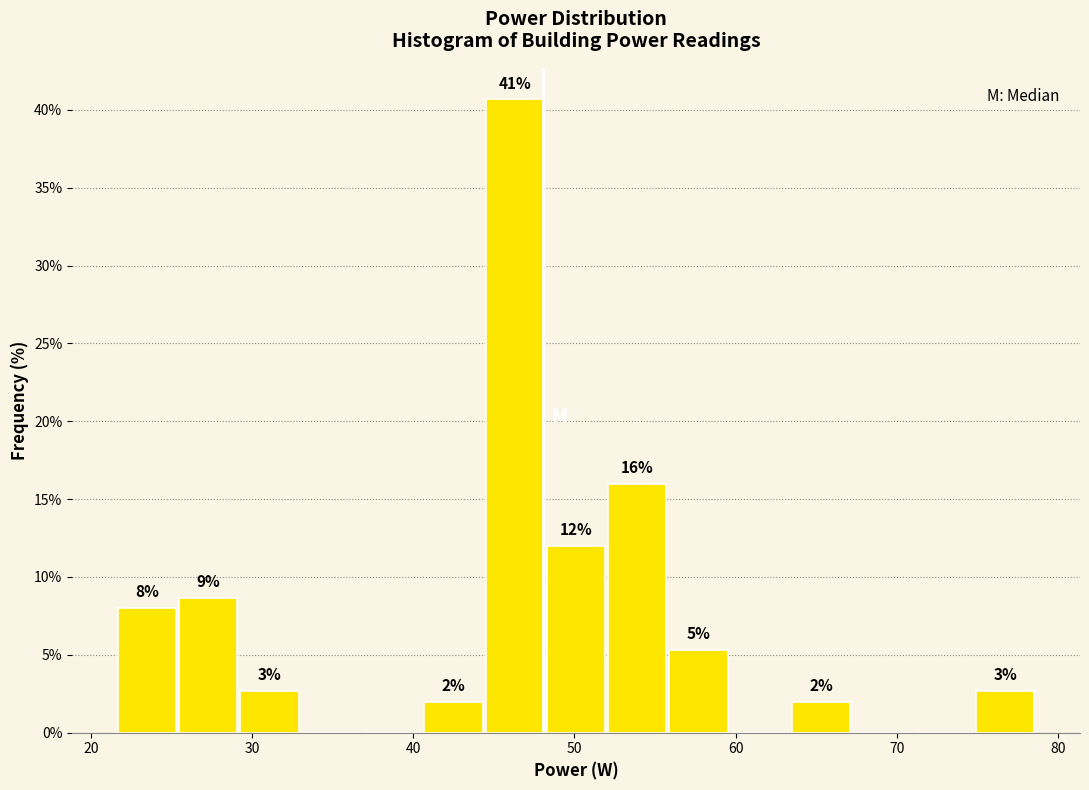

Read against the x-axis, roughly where is the centre of the tallest bar?

46